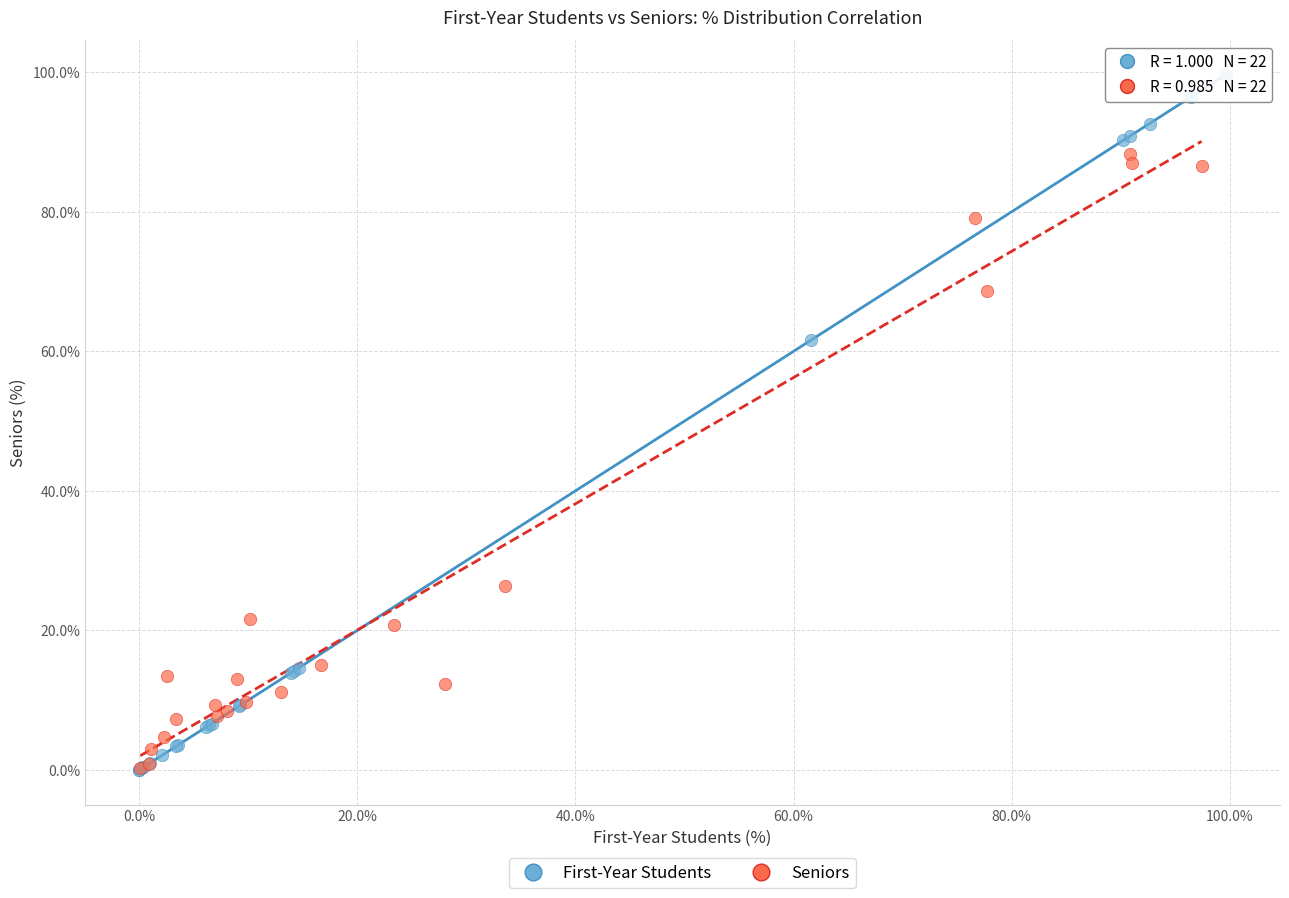

What are all the series names shown in the legend?

First-Year Students, Seniors